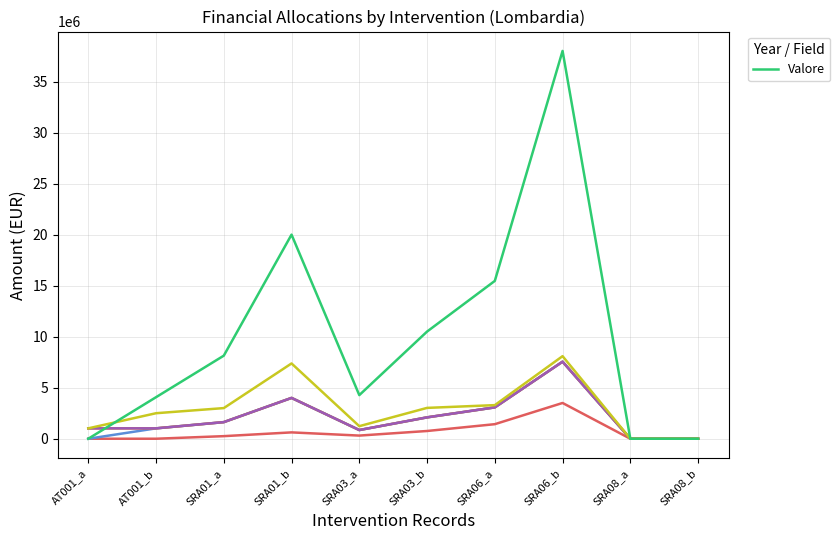

Is this an area chart (filled region under the line)?

No